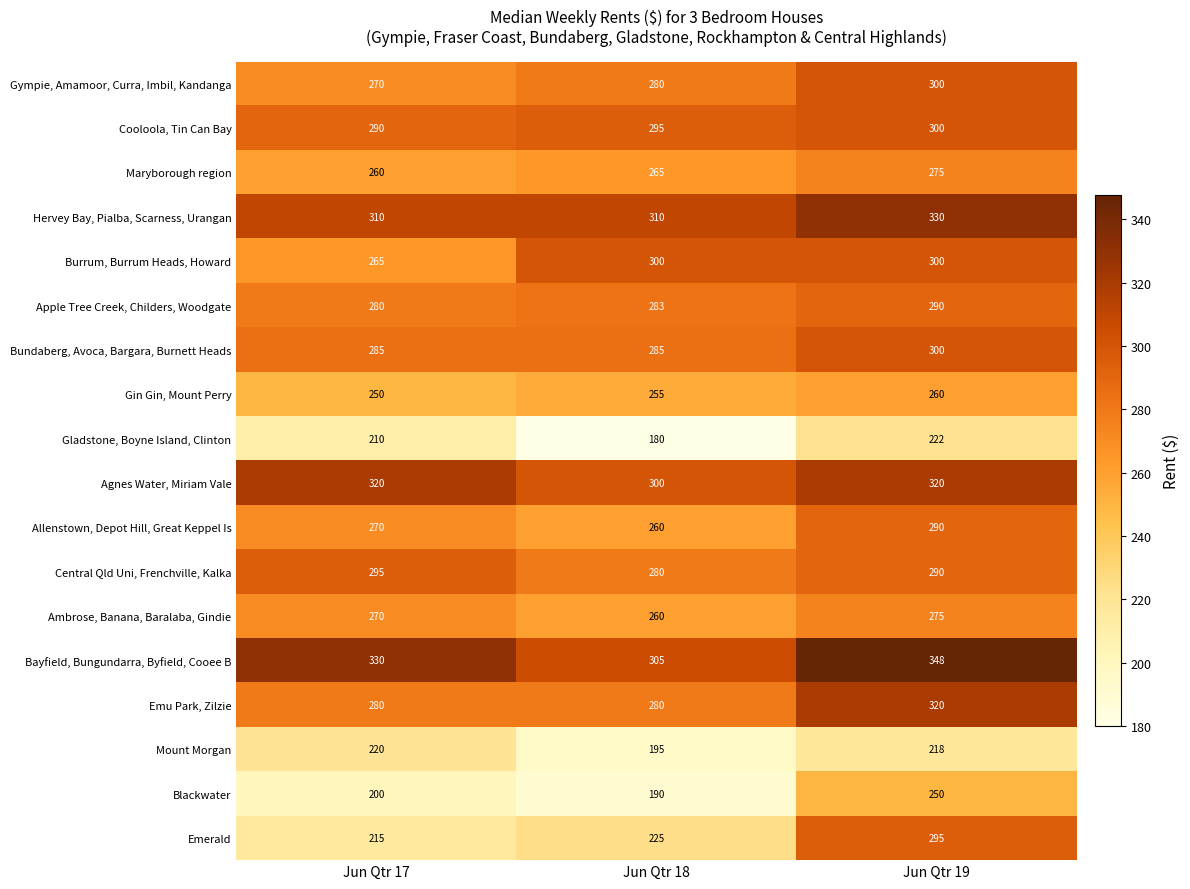

What is the sum of all Emu Park, Zilzie values?

880